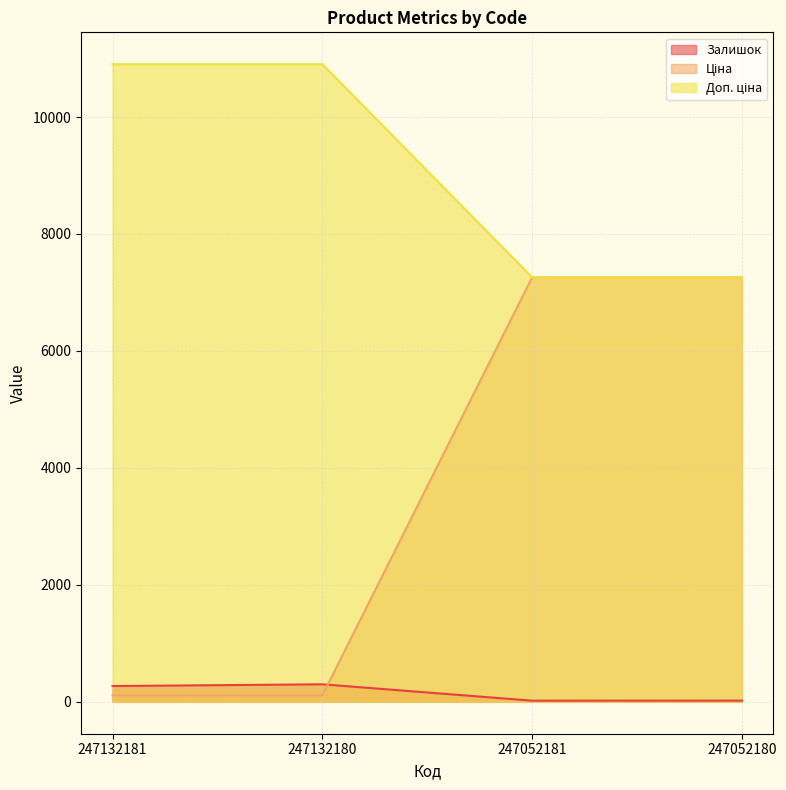

At how many categories does at least one series exceed 10834?

2